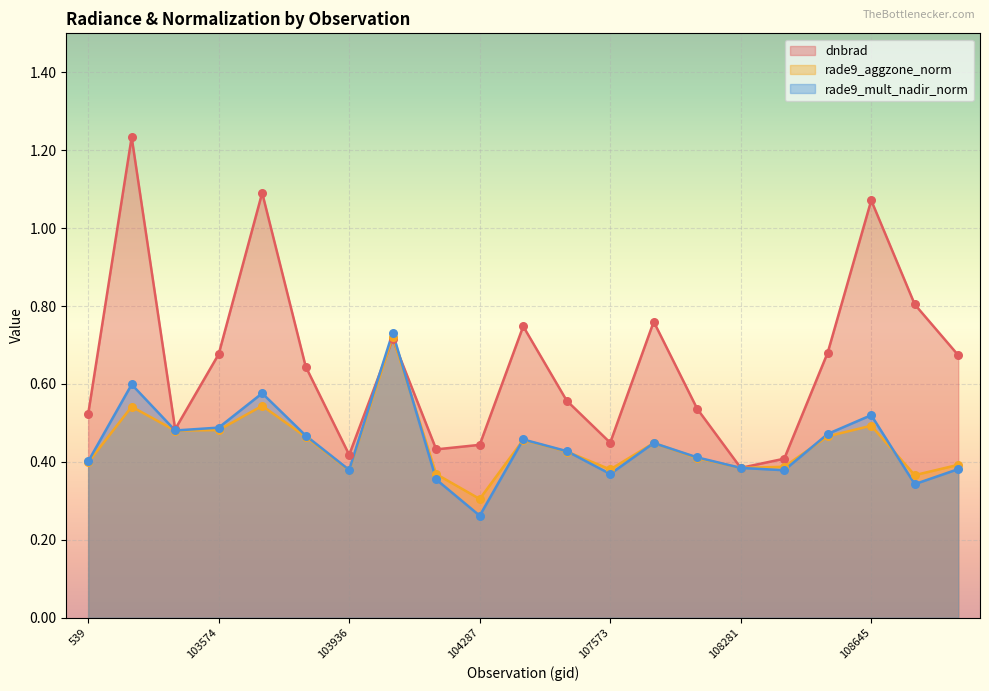

What is the total value across all series at 103338?

1.4